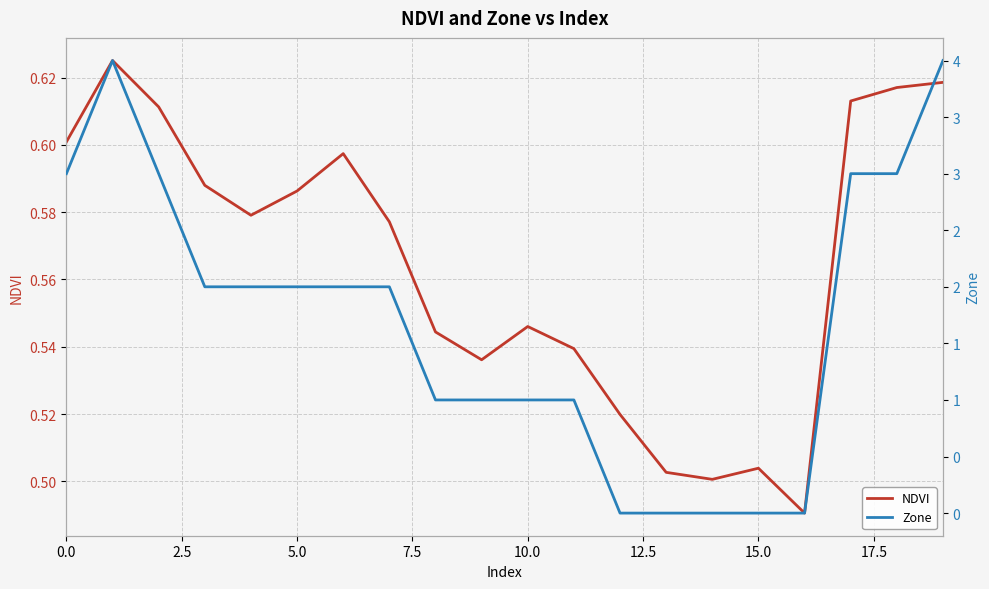

Is it true that NDVI equals 0.9 at 18?

False